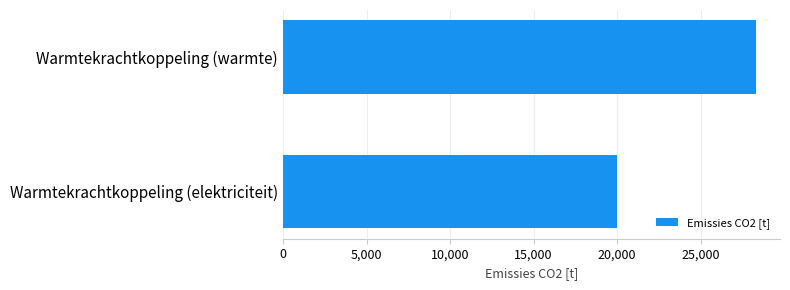

True or false: the data shows 13111.9 at Warmtekrachtkoppeling (warmte).

False